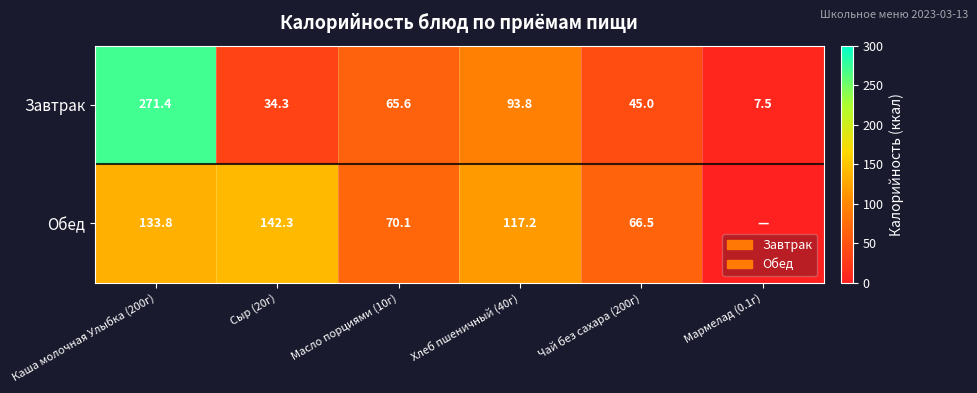

Which has a higher value, Мармелад (0.1г) or Хлеб пшеничный (40г)?

Хлеб пшеничный (40г)